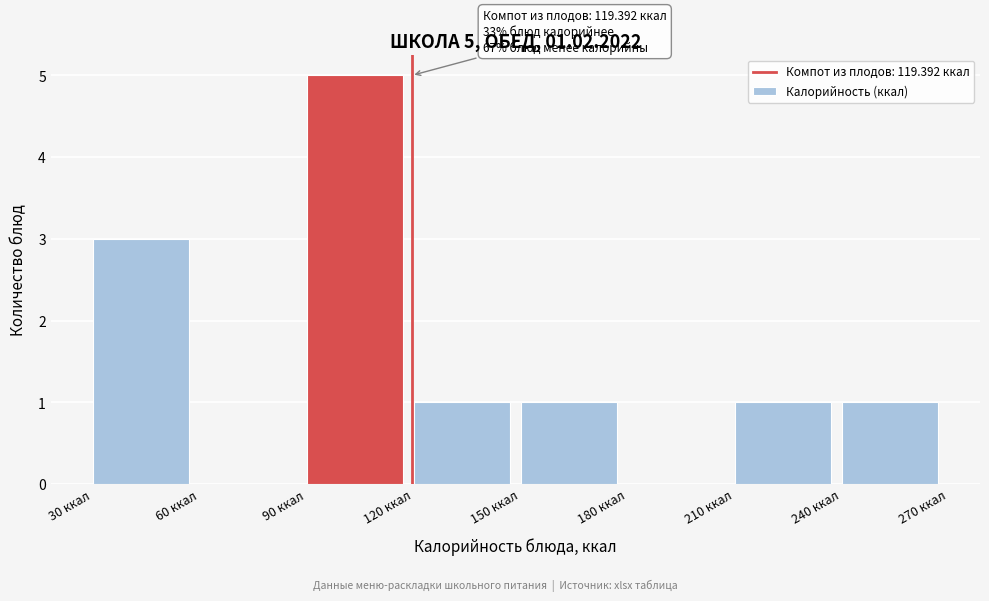

Which range on the x-axis has the tallest bar?

90 to 120